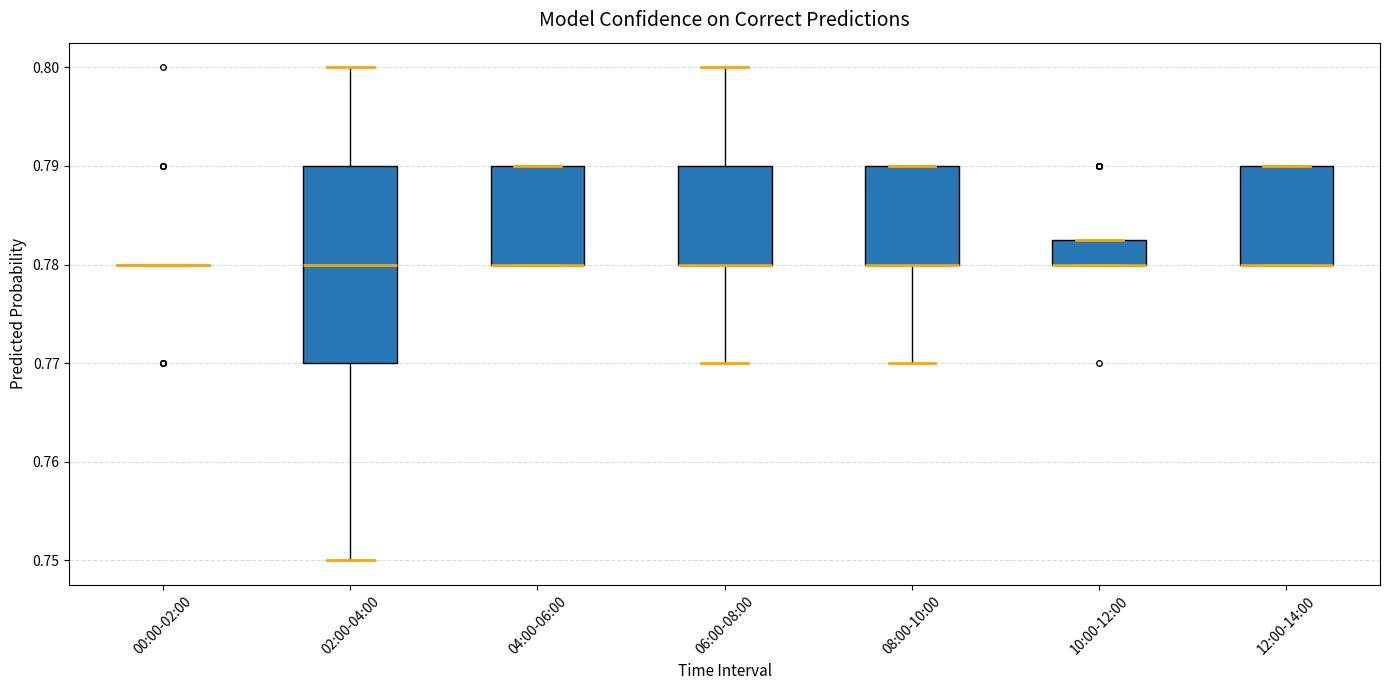

Where is the lower edge of the box for 04:00-06:00 on the y-axis? The values are not printed on the chart, so give them approximately, as read against the axis.

0.780